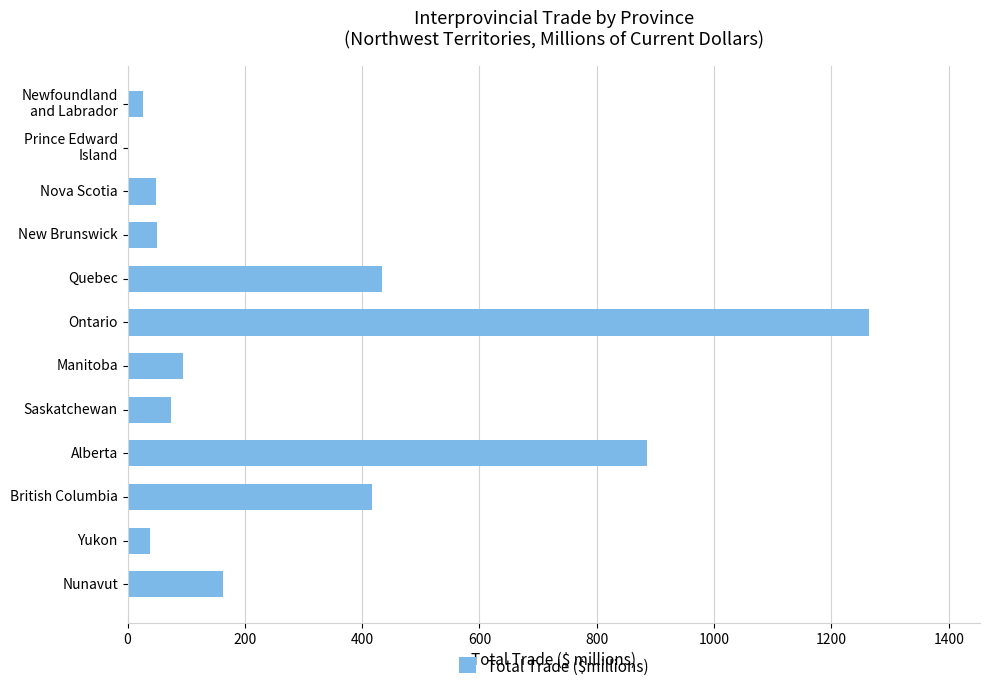

True or false: the data shows 48.1 at Nova Scotia.

True